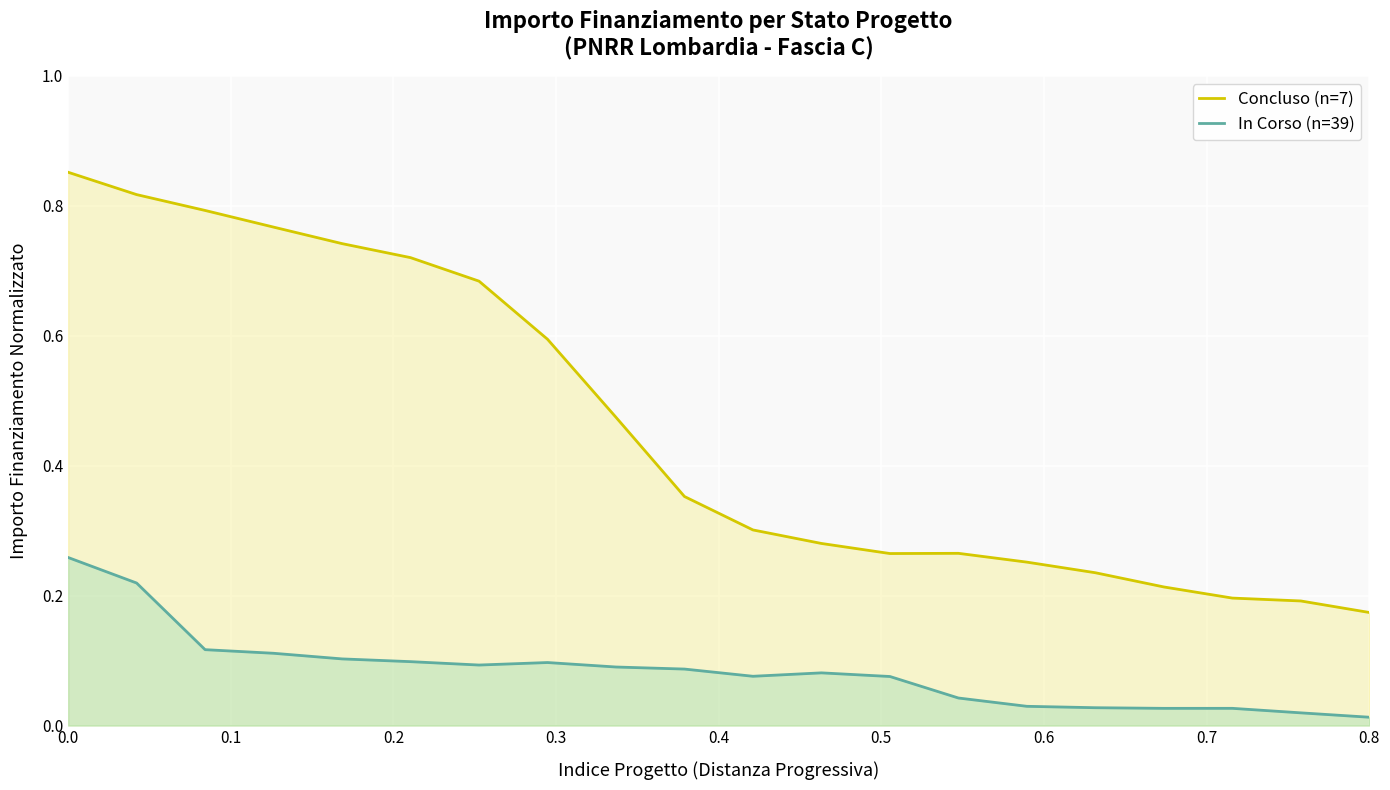

How many categories are shown in the chart?

20